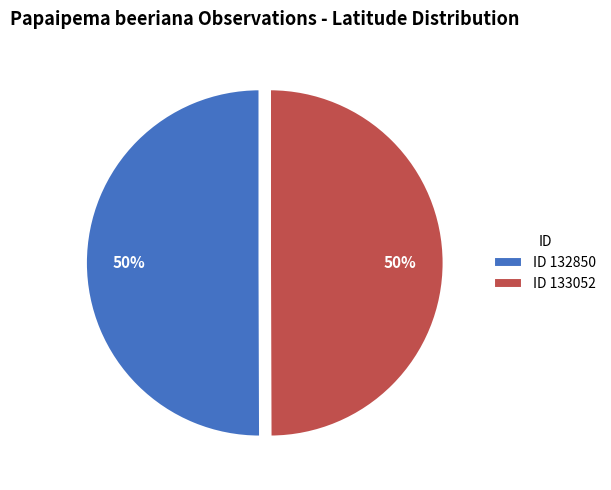

Approximately how many times larger is the value at ID 132850 compared to ID 133052?

1.0